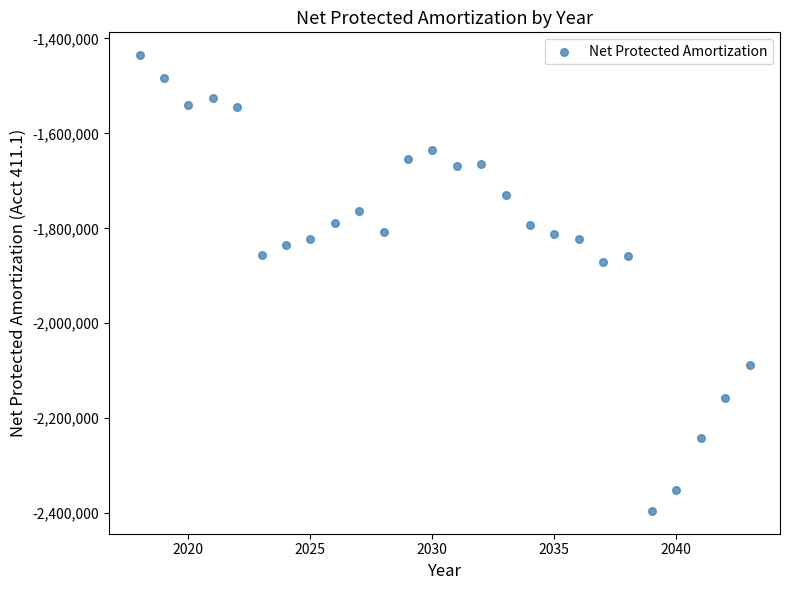

What is the range of X values (max minus min)?

25.0